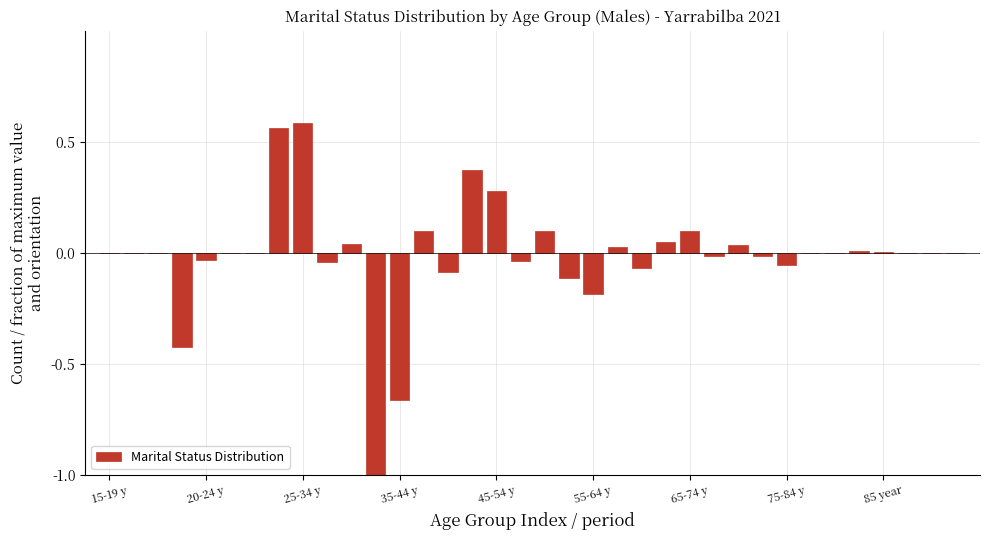

What is the sum of all values?

-0.5